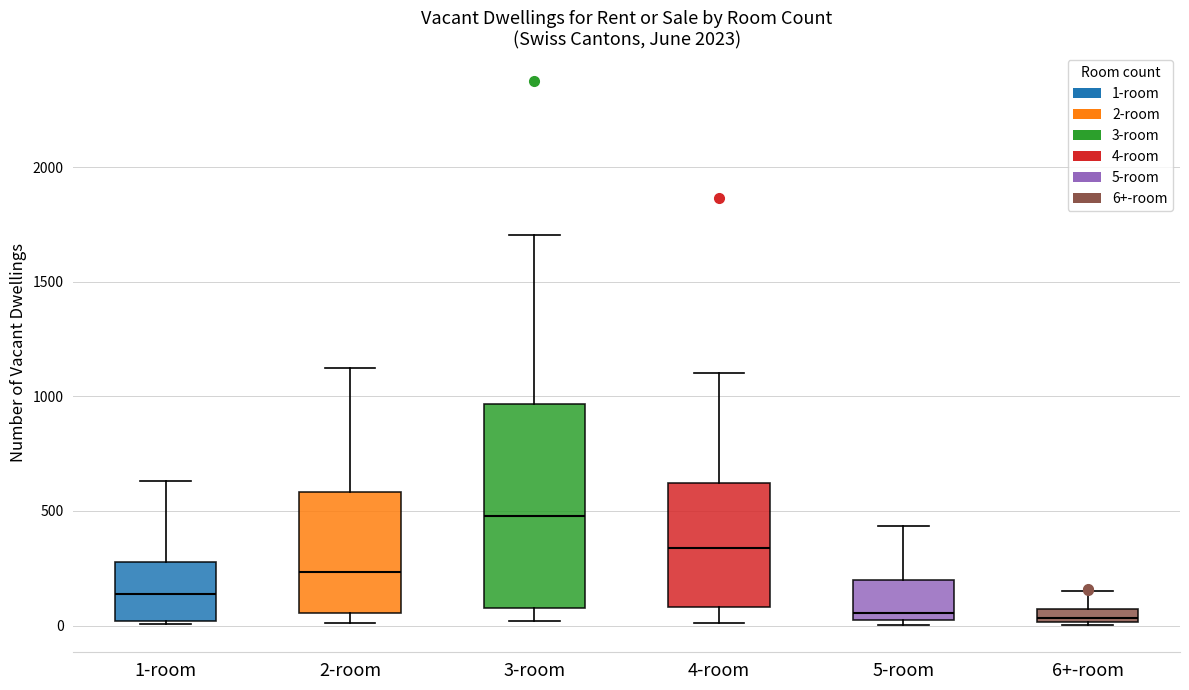

Comparing the boxes themselves (not the whiskers), which one is the tallest?

3-room